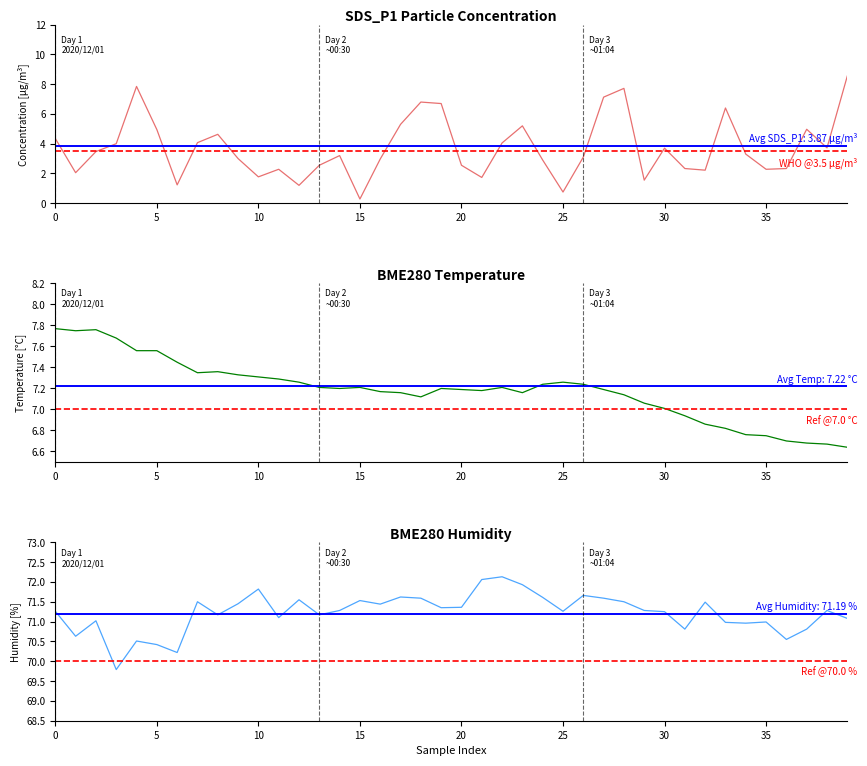

Reading left to right, list all the values displayed in this chart.

SDS_P1: 4.3	2.0	3.5	4.0	7.8	5.0	1.2	4.1	4.6	3.0	1.8	2.3	1.2	2.5	3.2	0.3	3.0	5.3	6.8	6.7	2.5	1.7	4.0	5.2	2.9	0.8	3.1	7.1	7.7	1.6	3.7	2.3	2.2	6.4	3.3	2.3	2.3	5.0	3.7	8.6
BME280_temperature: 7.8	7.8	7.8	7.7	7.6	7.6	7.5	7.3	7.4	7.3	7.3	7.3	7.3	7.2	7.2	7.2	7.2	7.2	7.1	7.2	7.2	7.2	7.2	7.2	7.2	7.3	7.2	7.2	7.1	7.1	7.0	6.9	6.9	6.8	6.8	6.8	6.7	6.7	6.7	6.6
BME280_humidity: 71.3	70.6	71.0	69.8	70.5	70.4	70.2	71.5	71.2	71.5	71.8	71.1	71.5	71.2	71.3	71.5	71.4	71.6	71.6	71.3	71.4	72.1	72.1	71.9	71.6	71.3	71.7	71.6	71.5	71.3	71.2	70.8	71.5	71.0	71.0	71.0	70.5	70.8	71.3	71.1